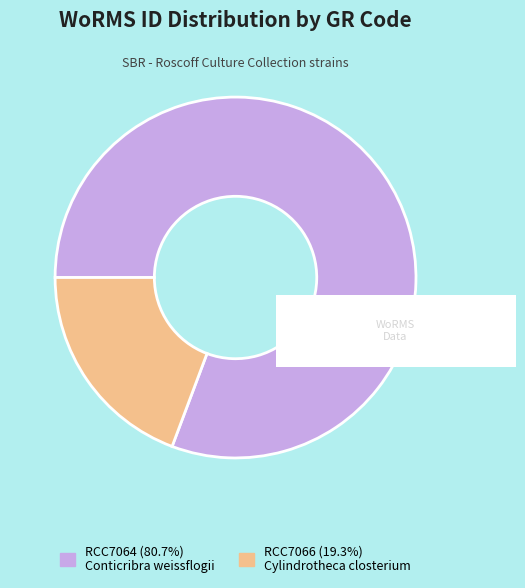

Is the sum of RCC7064 and RCC7066 greater than half?

Yes